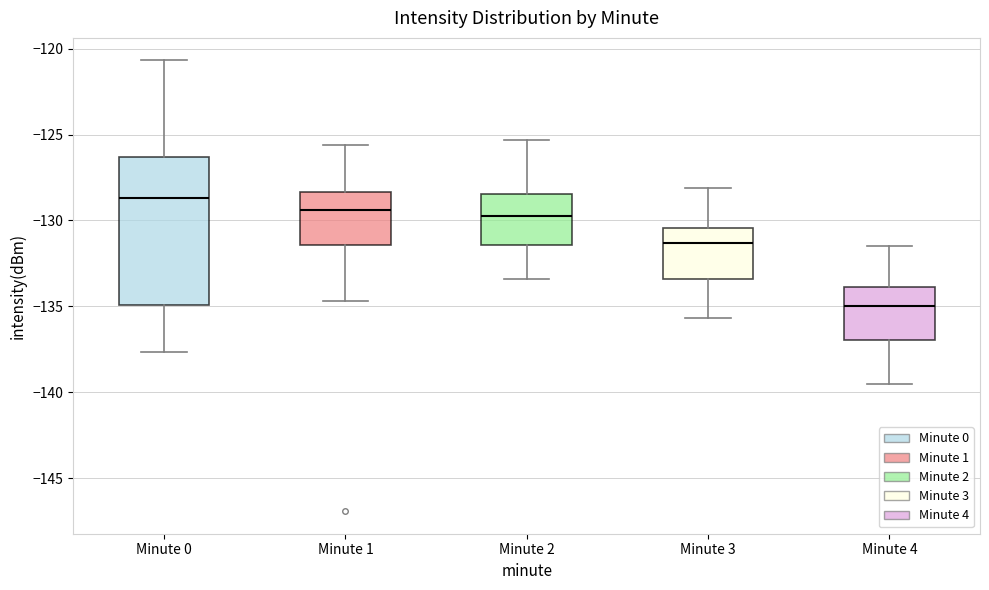

Reading left to right, read every box against the y-axis: the position of its median line, the range the box covers, and the ends of its whiskers. The values are not printed on the chart, so give them approximately, as read against the axis.

Minute 0: median -128.5, box -135.0 to -126.5, whiskers -137.5 to -120.5
Minute 1: median -129.5, box -131.5 to -128.5, whiskers -134.5 to -125.5
Minute 2: median -129.5, box -131.5 to -128.5, whiskers -133.5 to -125.5
Minute 3: median -131.5, box -133.5 to -130.5, whiskers -135.5 to -128.0
Minute 4: median -135.0, box -137.0 to -134.0, whiskers -139.5 to -131.5